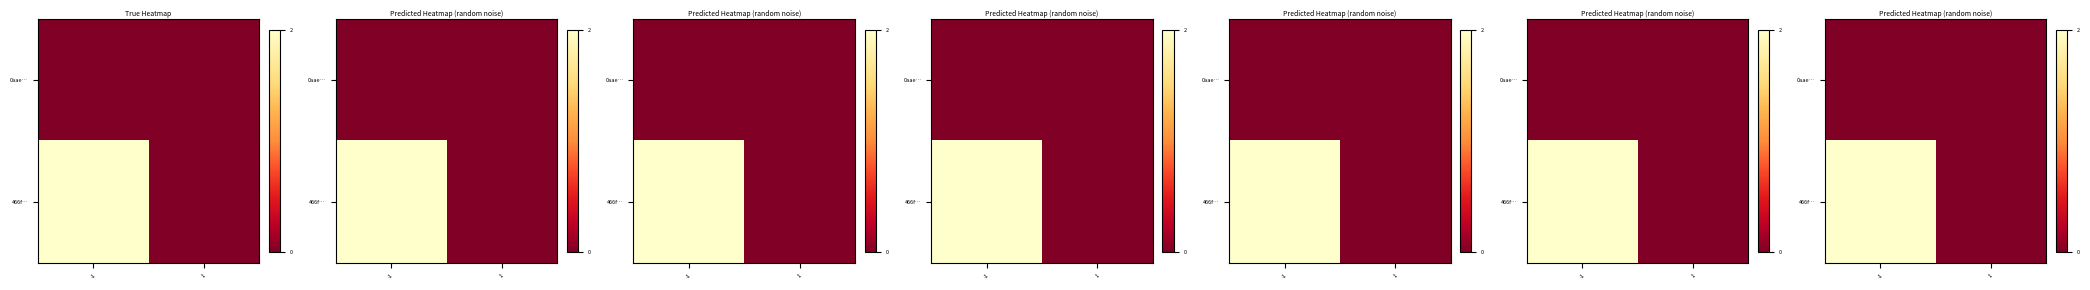

True or false: 0aae… has a value of 0 at -1.

True